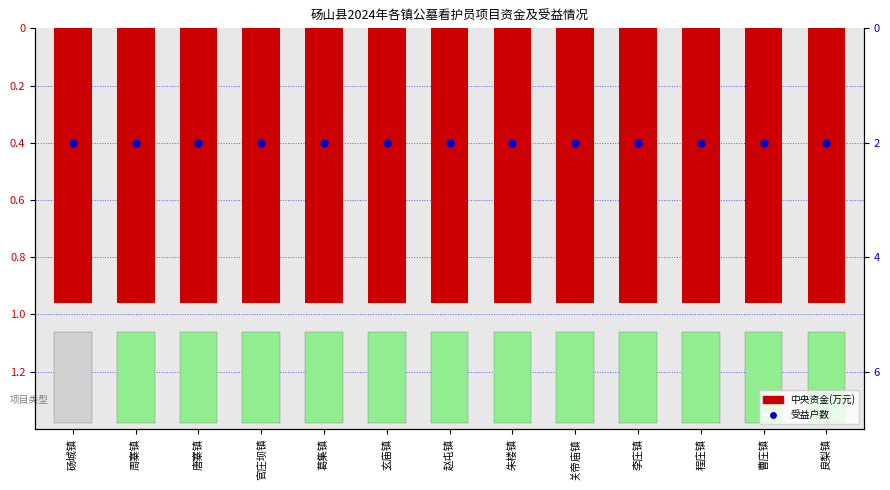

What are all the series names shown in the legend?

中央资金(万元), 受益户数